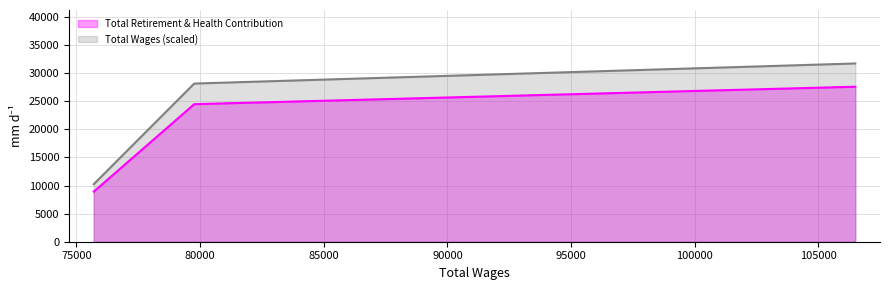

What is the difference between the maximum and minimum values in the Total Retirement & Health Contribution series?

18679.0